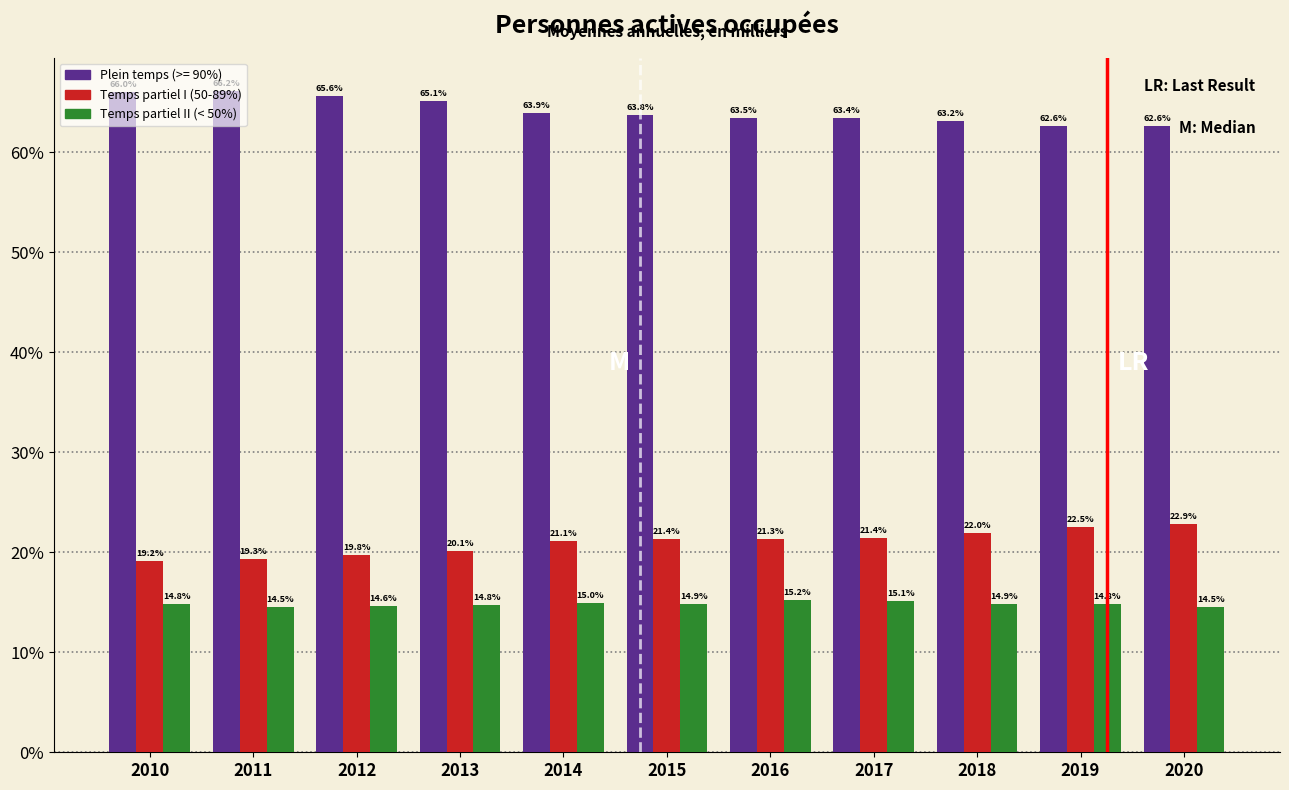

At which label does Temps partiel I (50-89%) first exceed 21?

2014